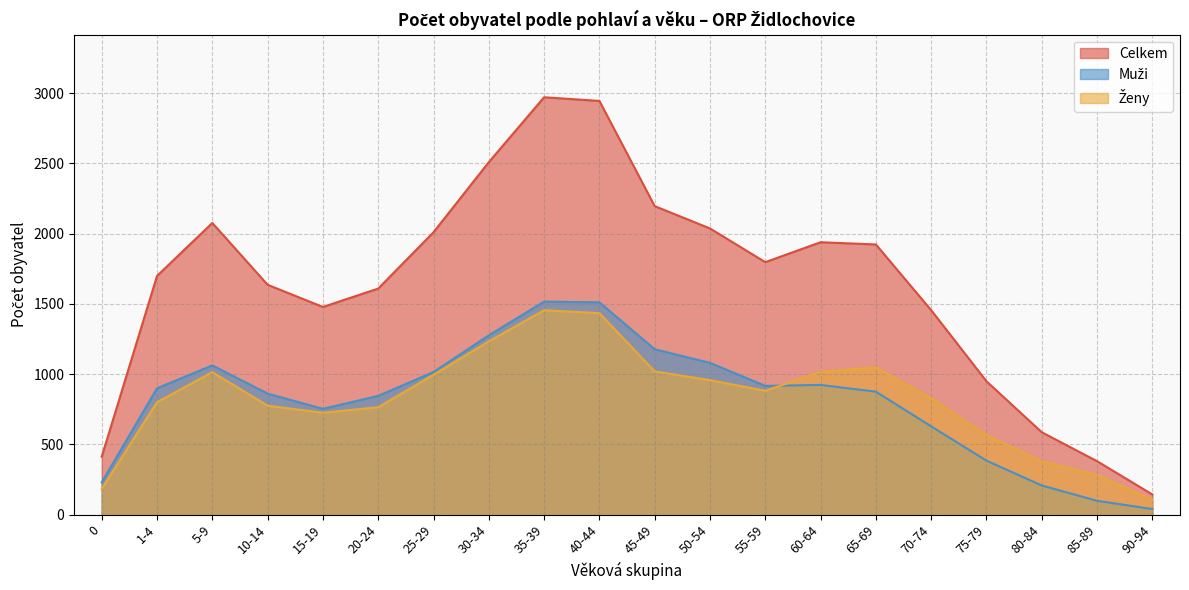

Rank the series by their maximum value, from lowest to highest.

Ženy, Muži, Celkem